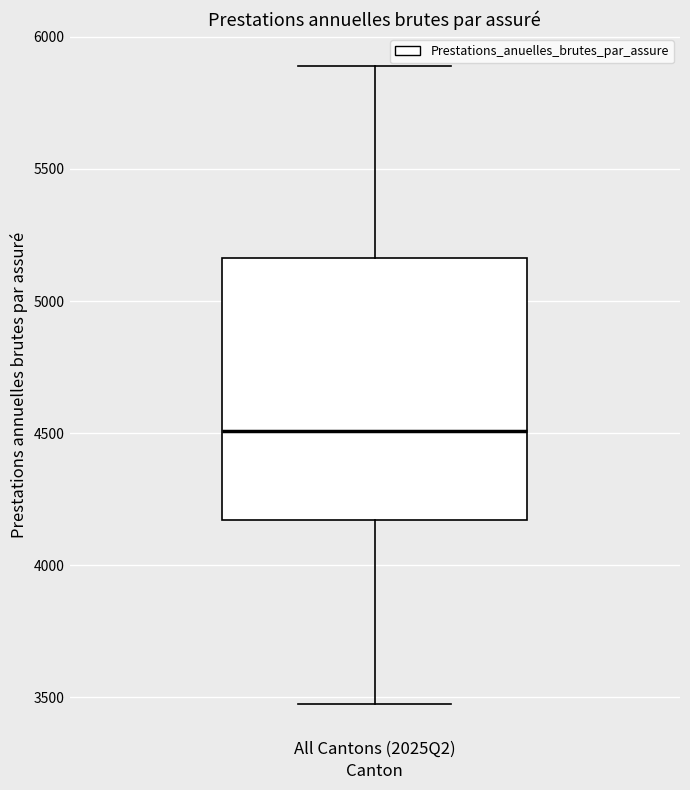

Transcribe this box plot: give where the median line is, the range the box spans, and where the two whiskers end, as read against the y-axis. The values are not printed on the chart, so give them approximately, as read against the axis.

median 4500, box 4150 to 5150, whiskers 3500 to 5900